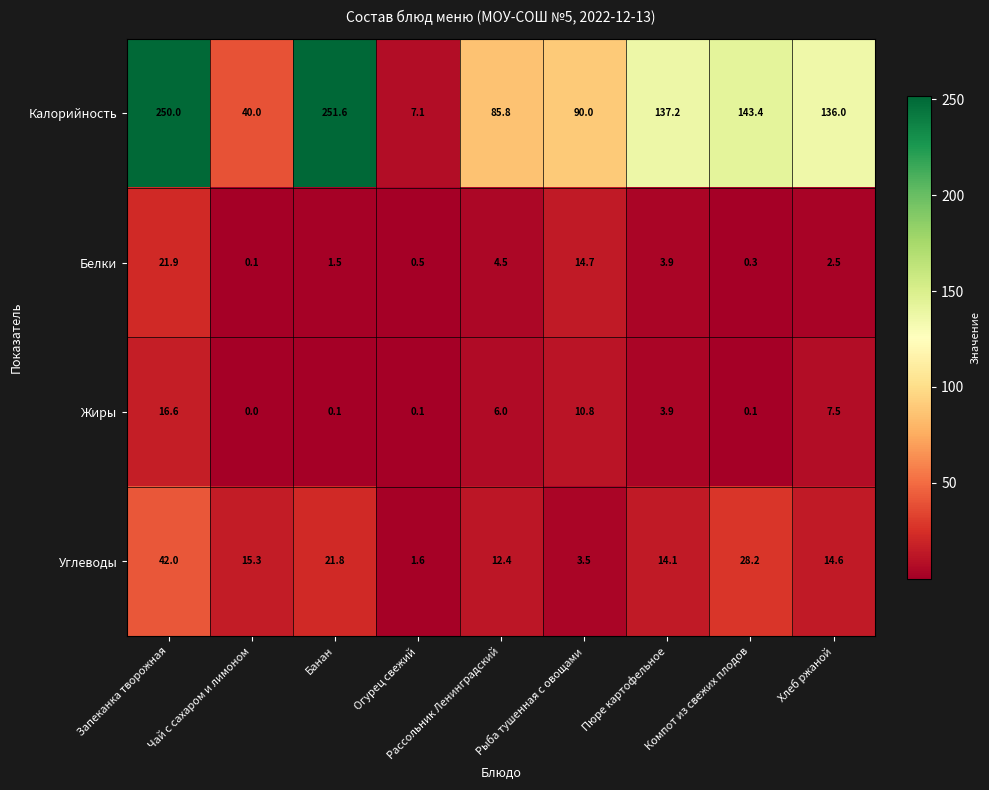

The value of Белки at Банан is 2.4. True or false?

False